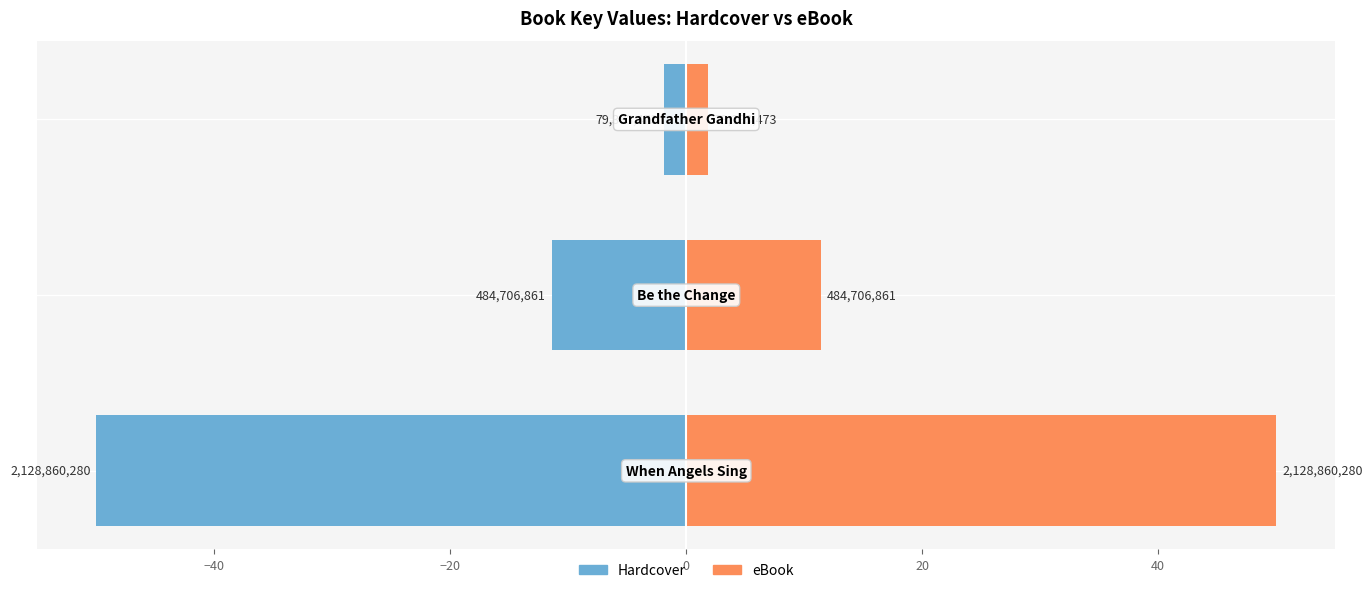

Reading left to right, list all the values displayed in this chart.

Hardcover: -50.0	-11.4	-1.9
eBook: 50.0	11.4	1.9